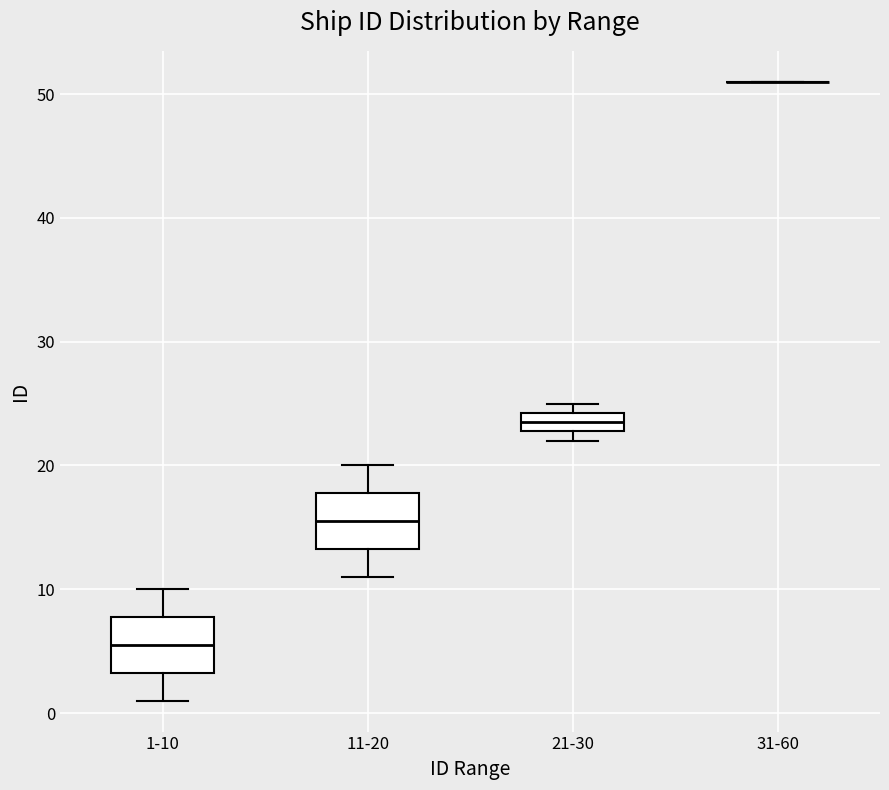

Reading left to right, read every box against the y-axis: the position of its median line, the range the box covers, and the ends of its whiskers. The values are not printed on the chart, so give them approximately, as read against the axis.

1-10: median 6, box 3 to 8, whiskers 1 to 10
11-20: median 16, box 13 to 18, whiskers 11 to 20
21-30: median 24 (inside the box), box 23 to 24, whiskers 22 to 25
31-60: box collapsed to a line at 51, whiskers 51 to 51